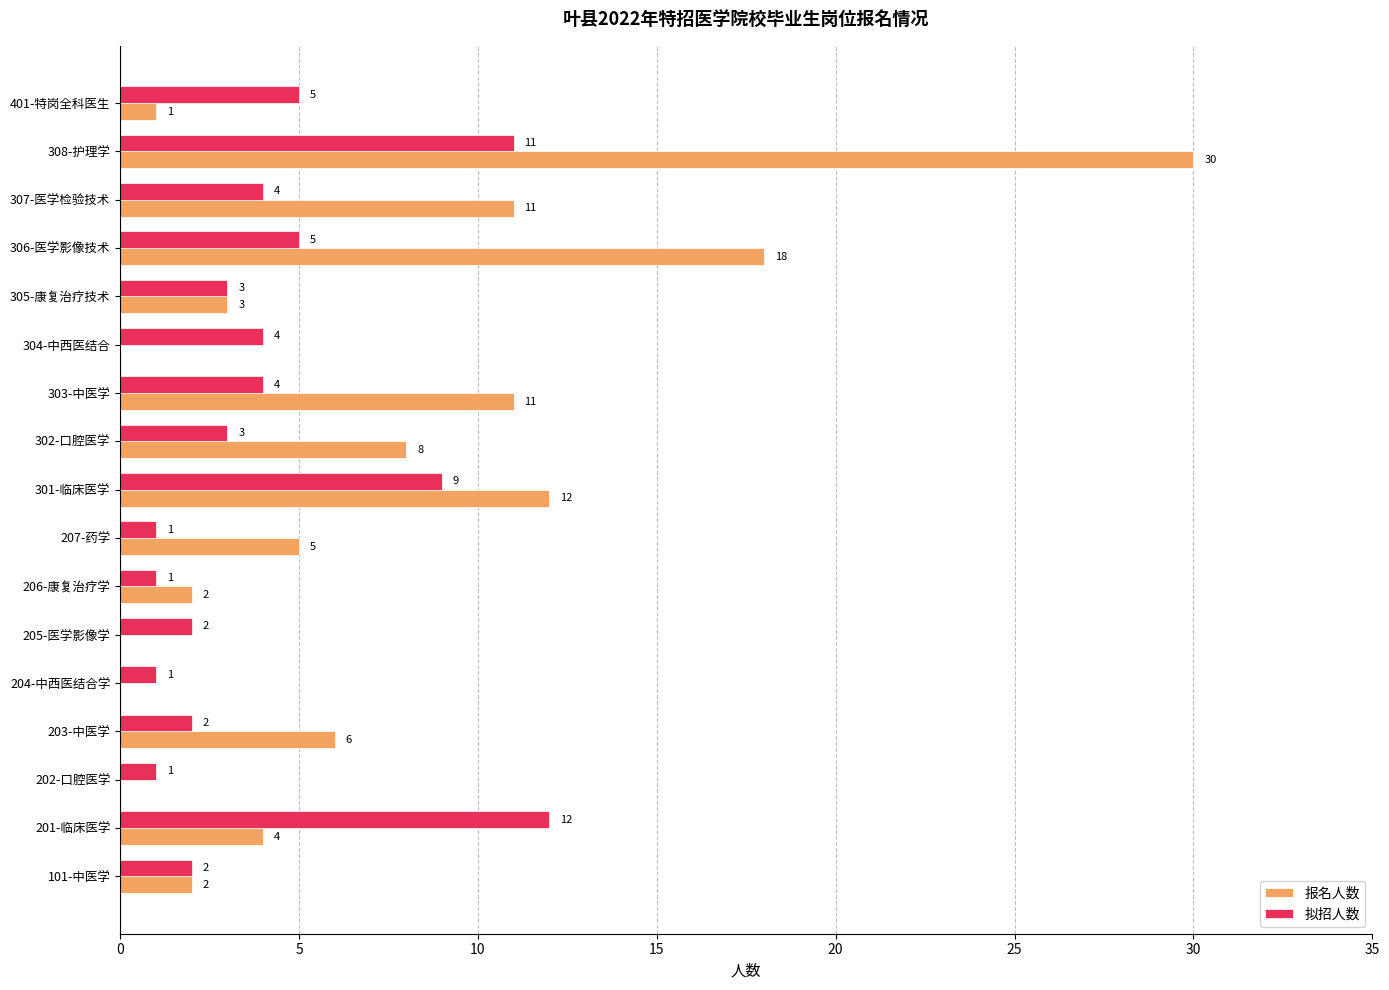

True or false: 拟招人数 has a value of 11 at 308-护理学.

True